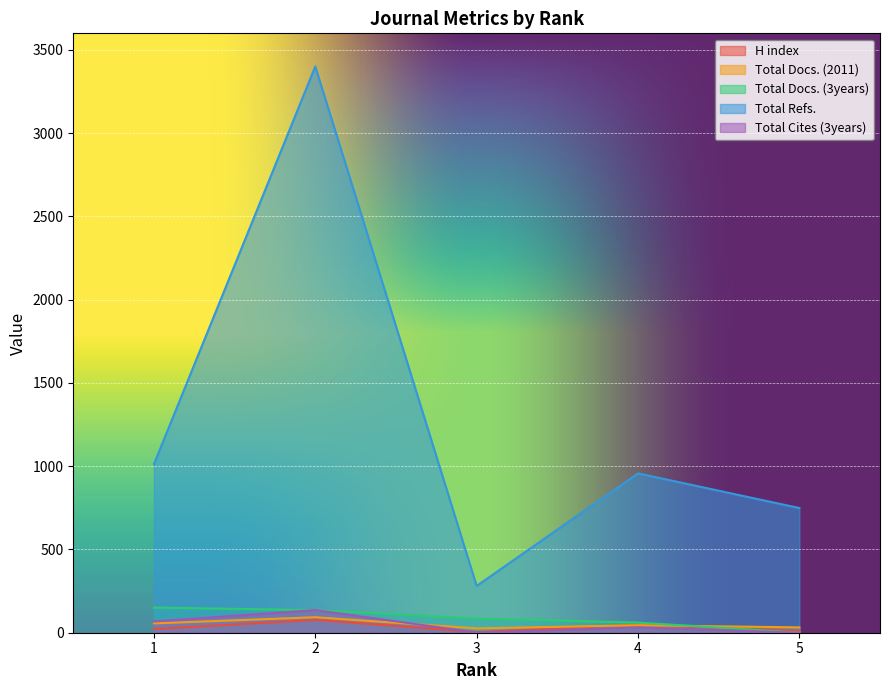

Is it true that Total Docs. (3years) equals 151 at 1?

True